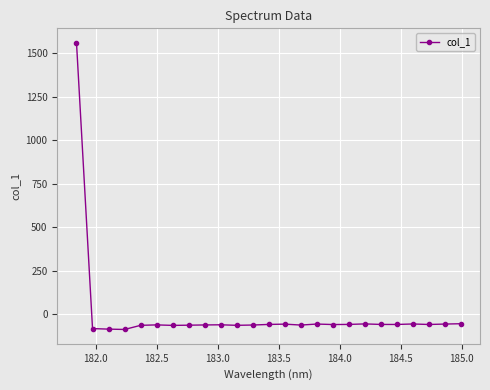

What is the sum of all values?

83.1